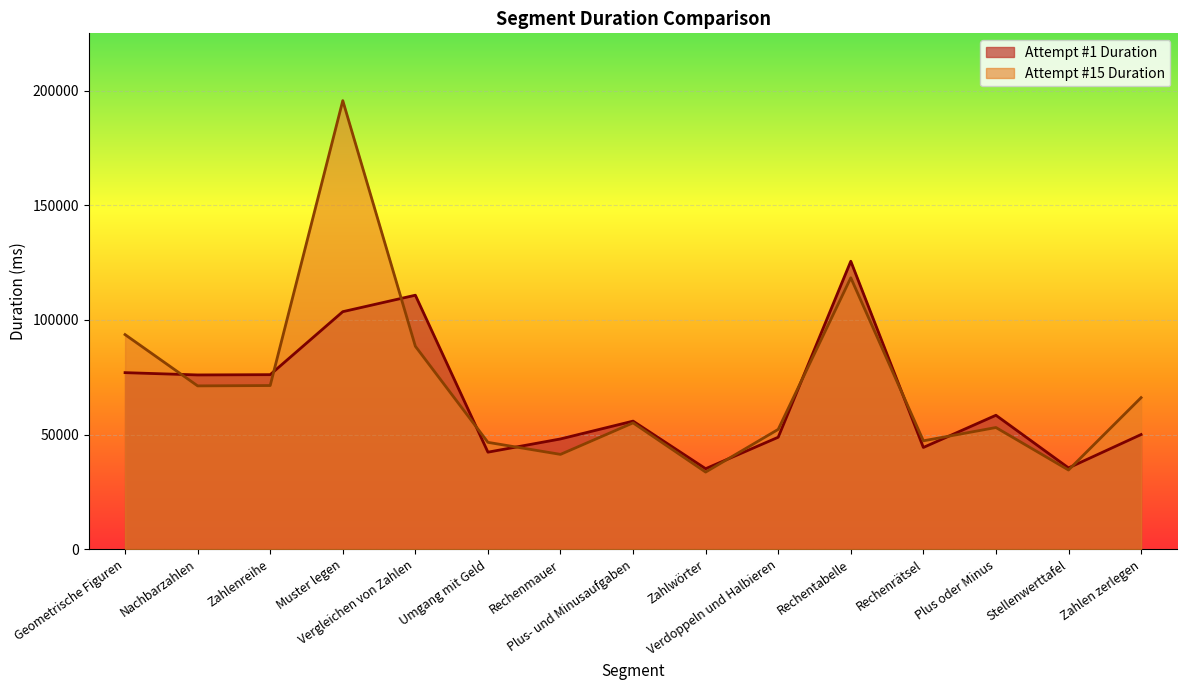

Which label corresponds to the smallest value in the chart?

Zahlwörter